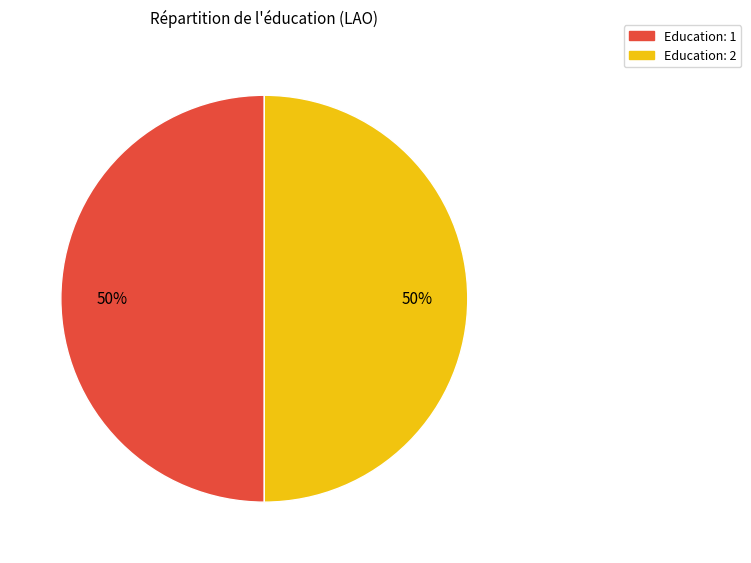

To the nearest percent, what is the average slice percentage?

50%